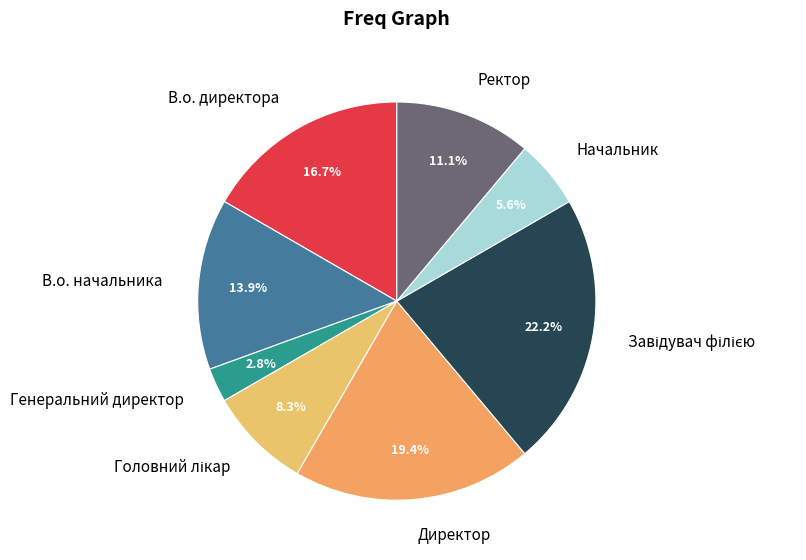

What is the smallest slice in the pie chart?

Генеральний директор